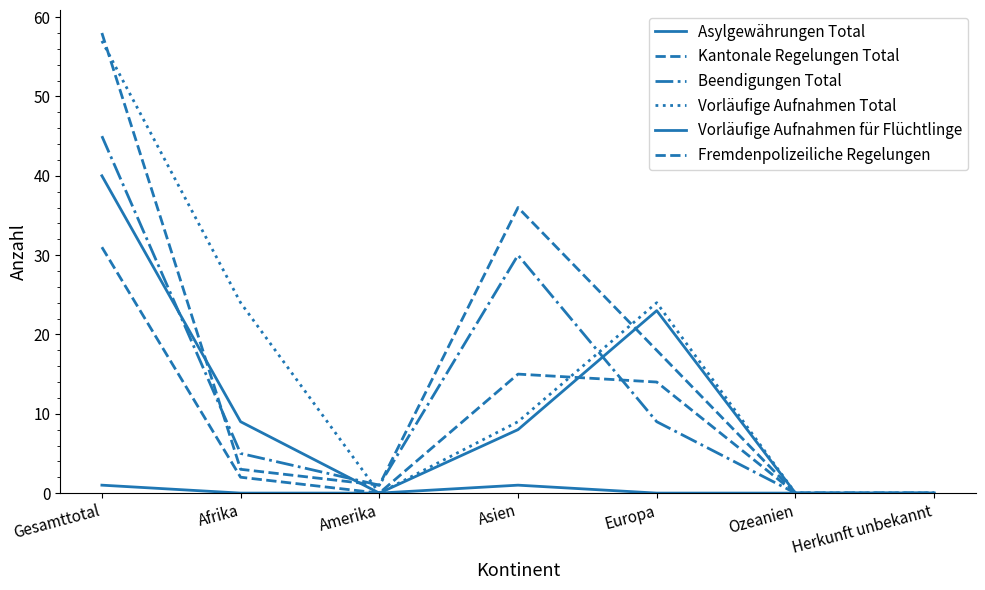

At which label is Fremdenpolizeiliche Regelungen closest to 15?

Asien